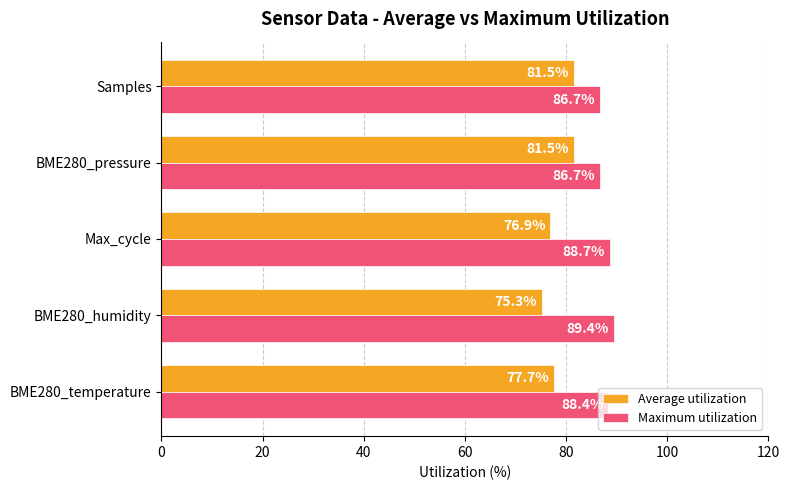

Rank the series by their maximum value, from lowest to highest.

Average utilization, Maximum utilization